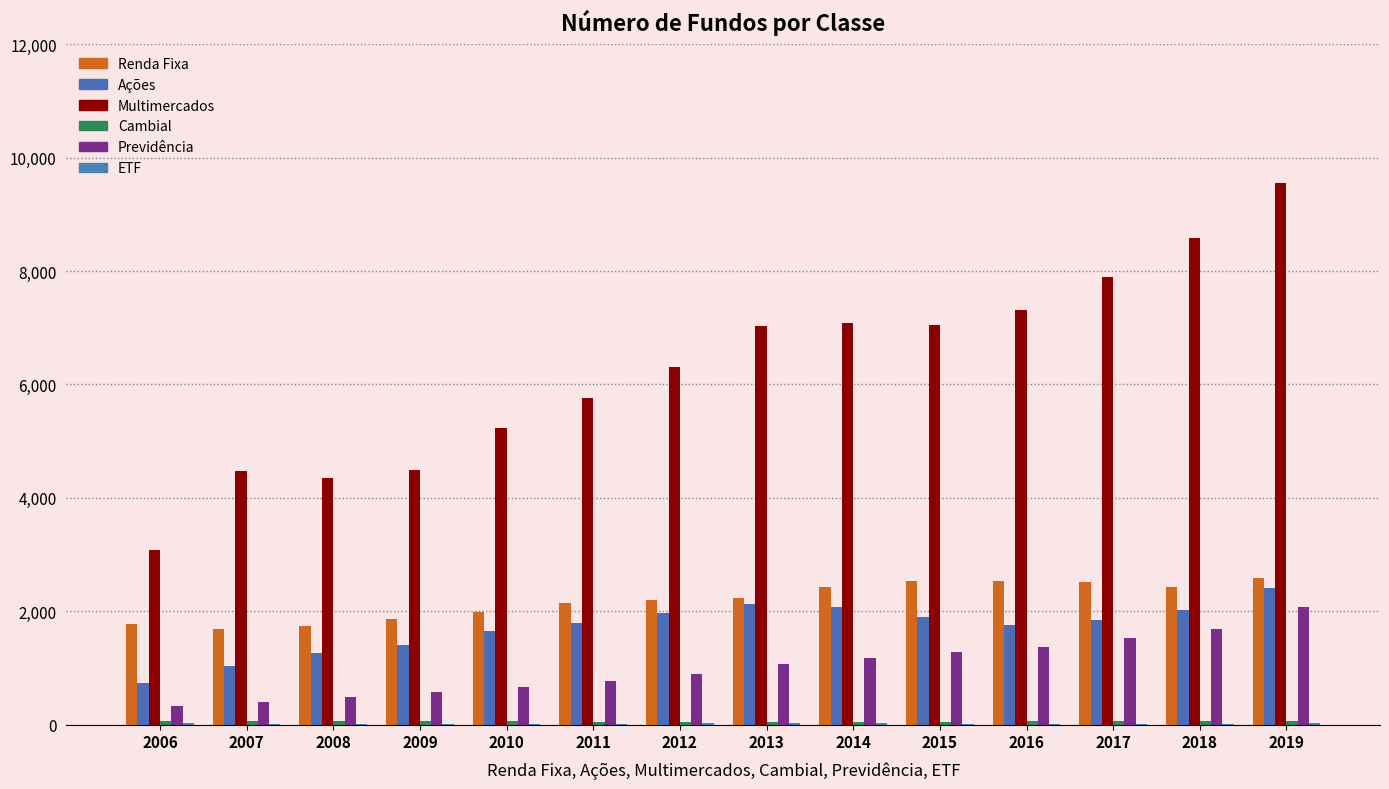

Where does the Multimercados series first go above 7025?

2014